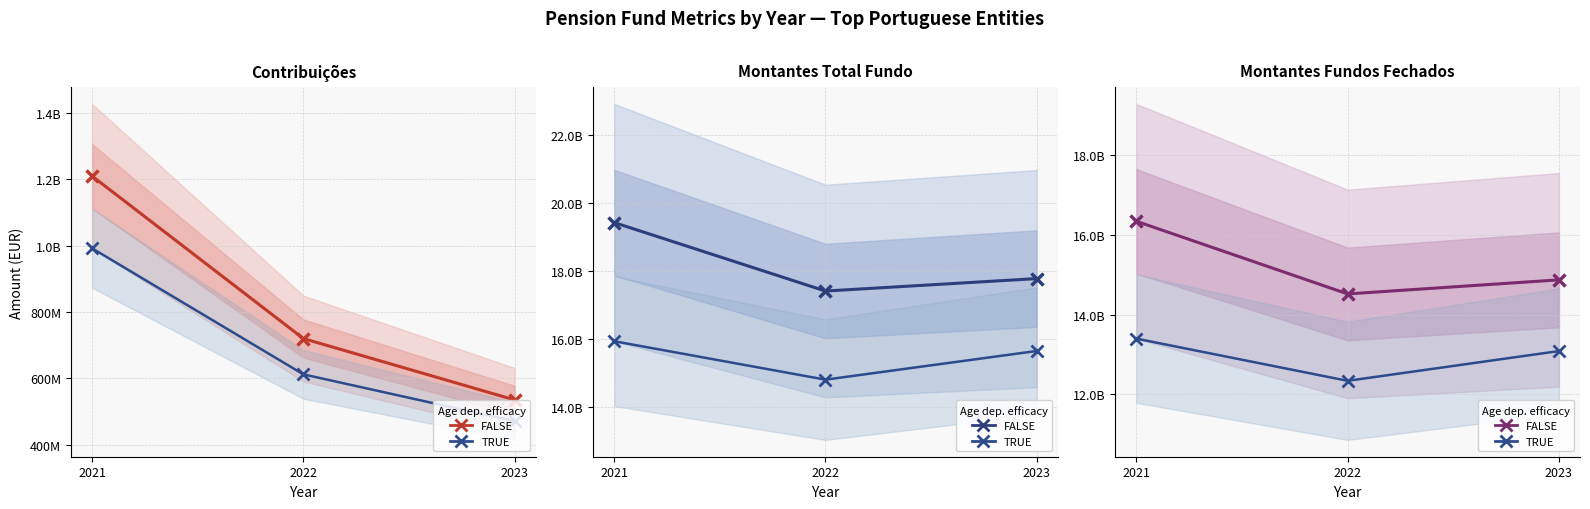

Is the value of Contribuições at 2023 greater than the value of Montantes Total Fundo at 2021?

No